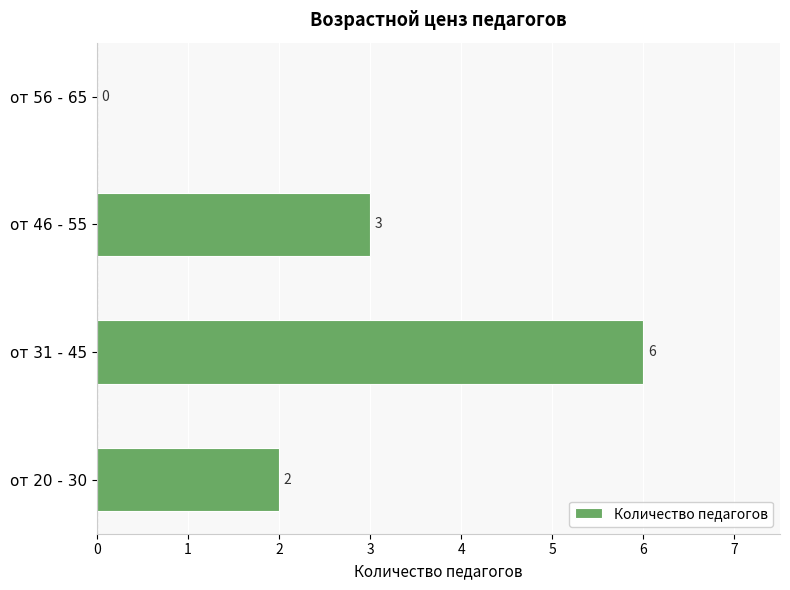

What is the sum of the values at от 31 - 45 and от 46 - 55?

9